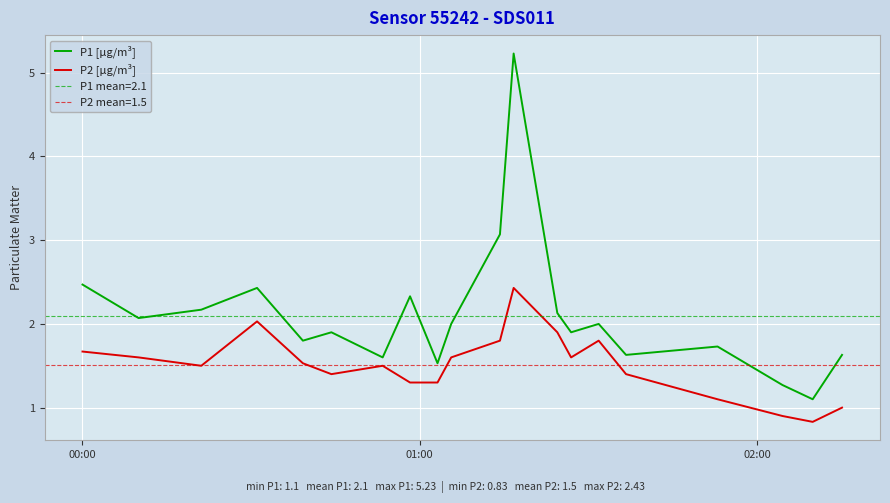

What is the highest value of the P2 [µg/m³] series?

2.4